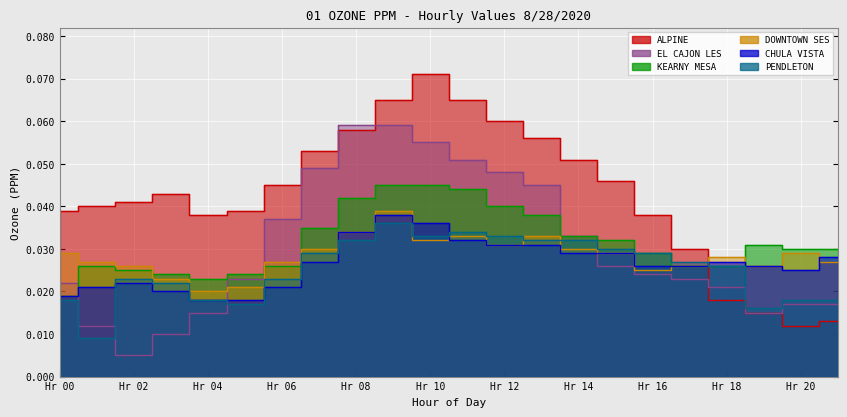

Between Hr 08 and Hr 12, which is larger?

Hr 12